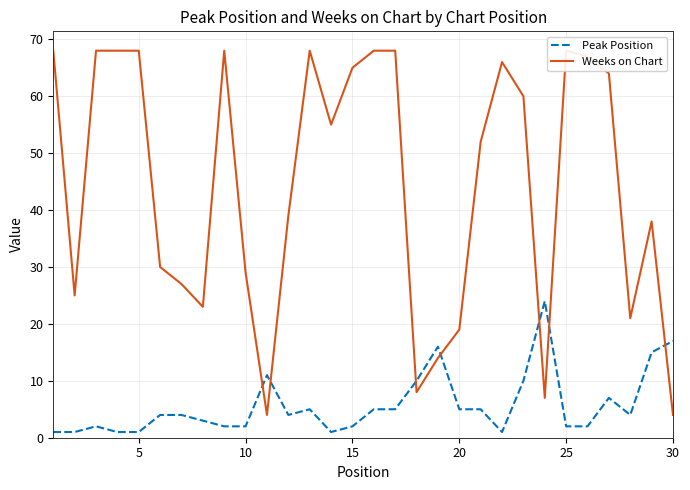

What is the difference between the second highest and second lowest values in the Weeks on Chart series?

64